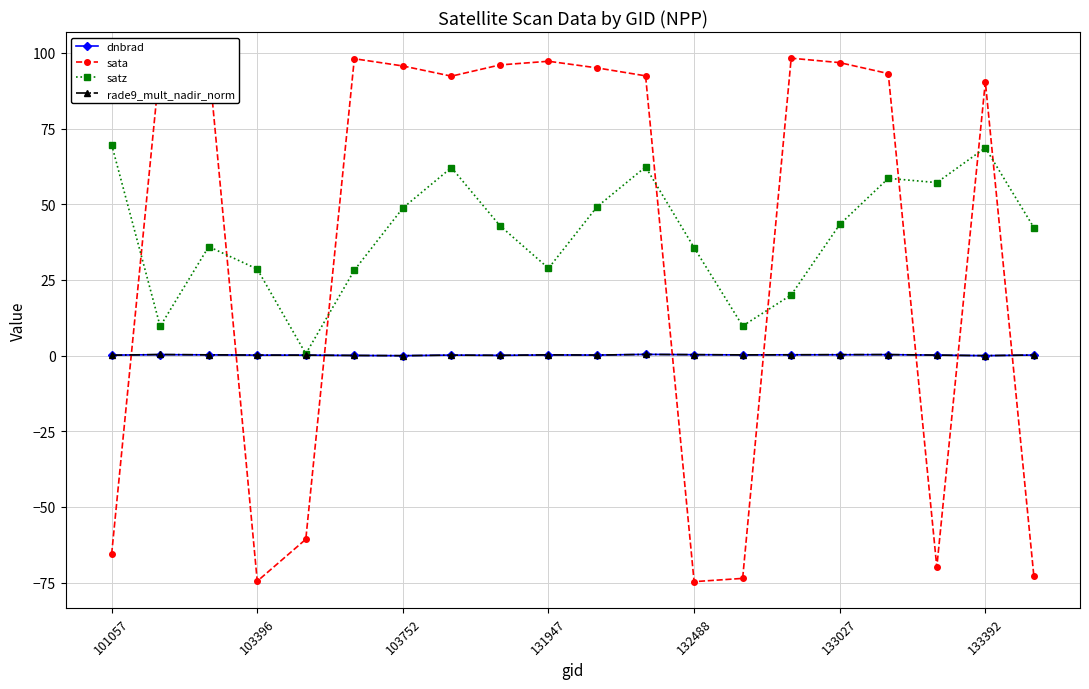

What is the highest value of the sata series?

98.3